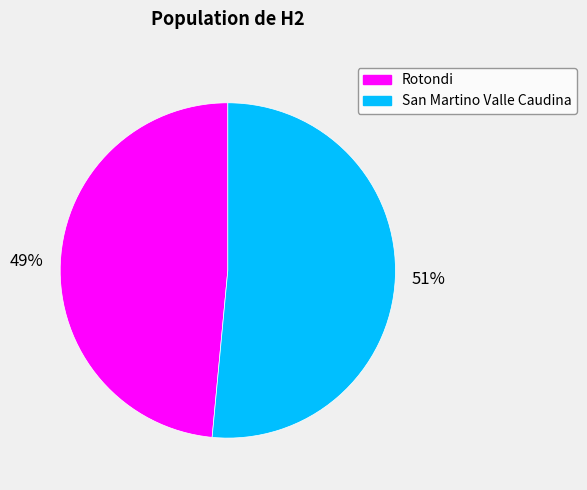

Which has a higher value, Rotondi or San Martino Valle Caudina?

San Martino Valle Caudina